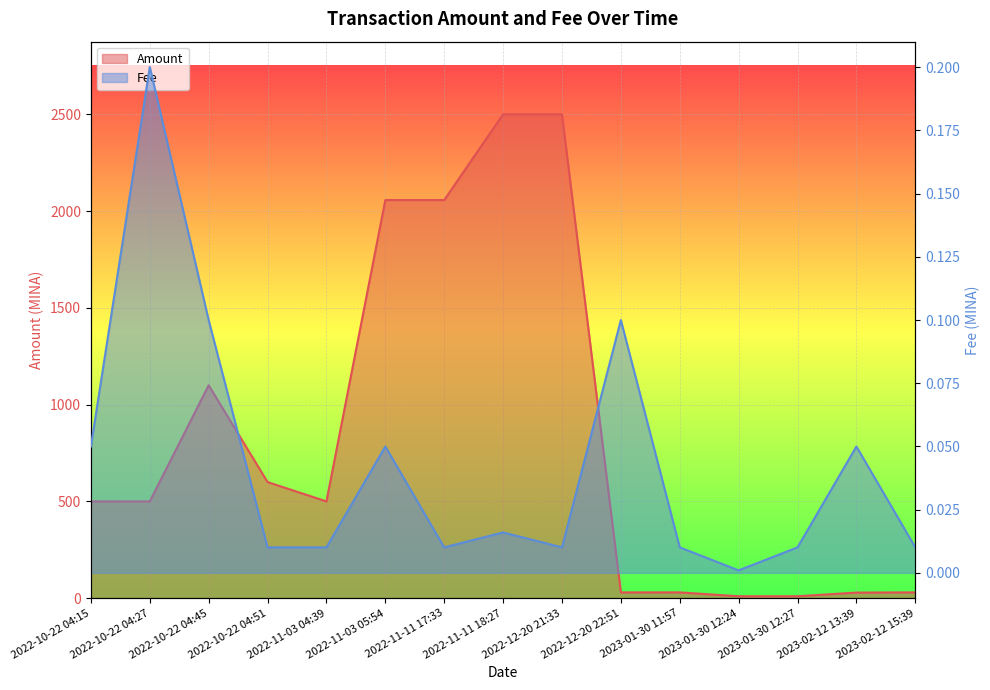

What is the sum of all Fee values?

0.6